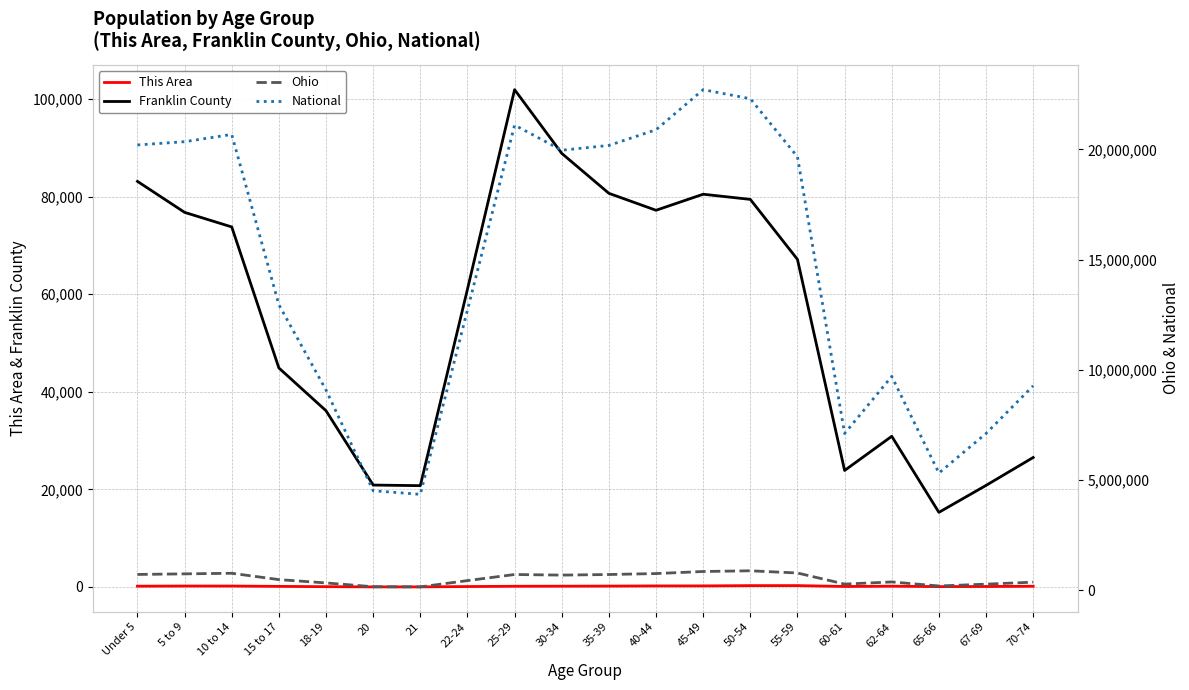

How many data points in Franklin County are less than 67127?

10